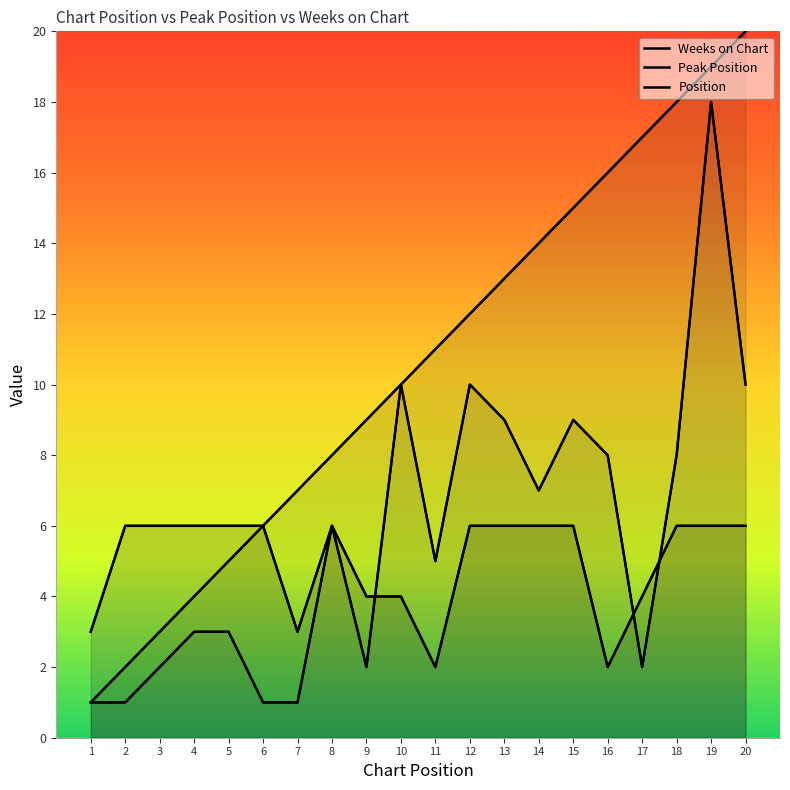

What are all the series names shown in the legend?

Weeks on Chart, Peak Position, Position